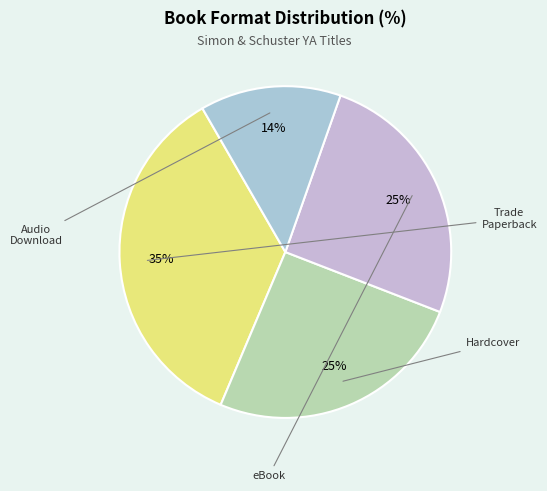

To the nearest percent, what percentage of the pie is Trade Paperback?

35%